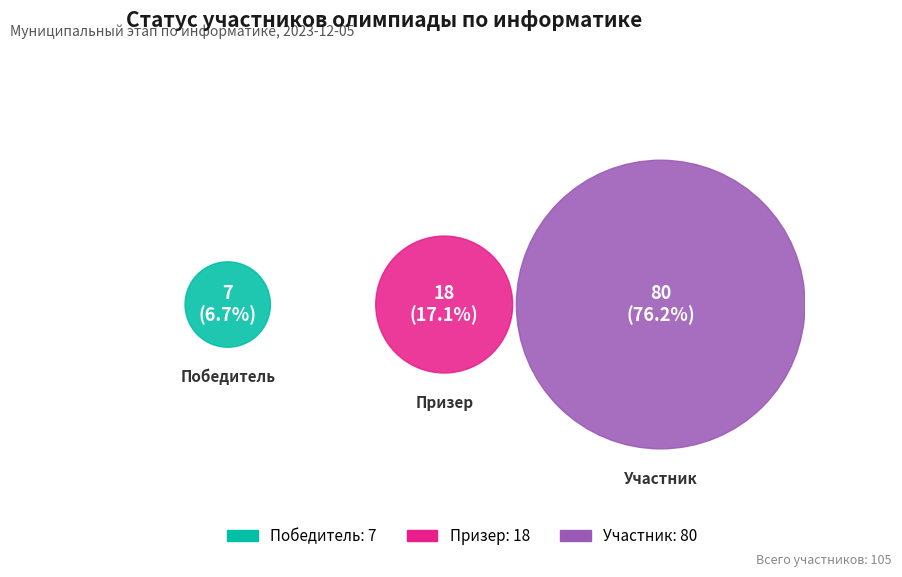

Which category accounts for the majority?

Участник